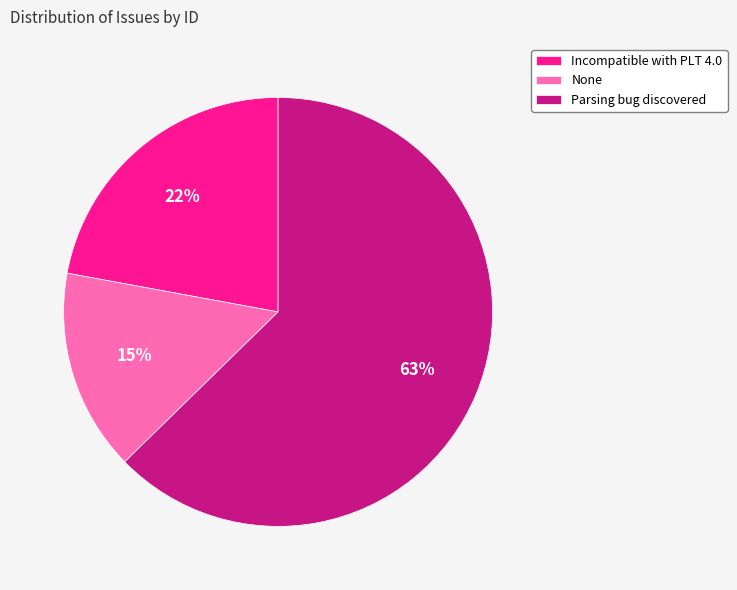

What is the ratio of the value at None to the value at Incompatible with PLT 4.0?

0.7